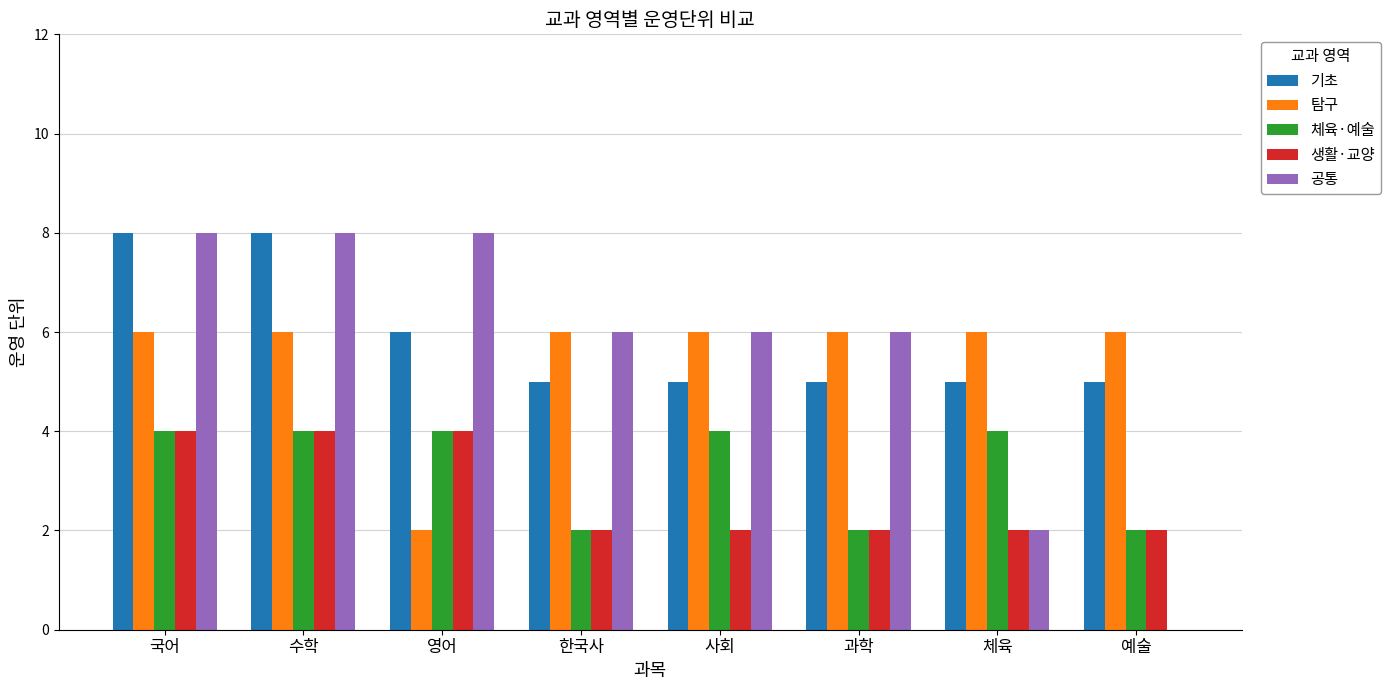

Count the 생활·교양 values in the range 2 to 4.

8